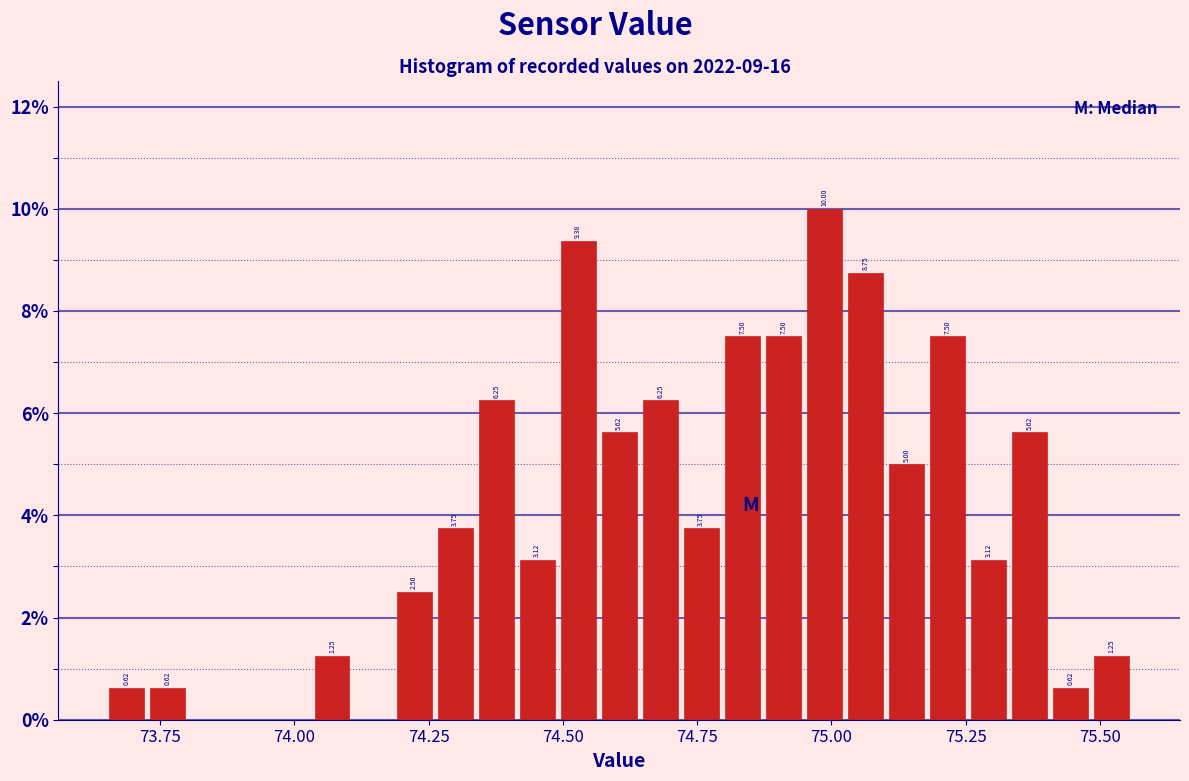

Around what value on the x-axis is the tallest bar? Give the approximate position of its centre, as read against the axis.

75.00